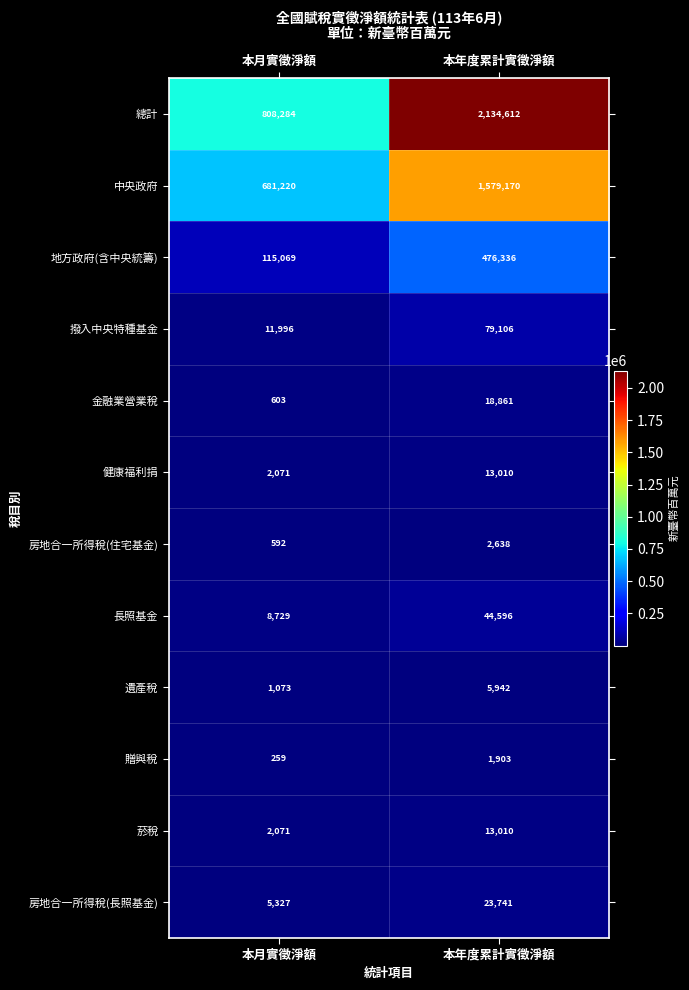

List the labels in order of 房地合一所得稅(住宅基金) value, largest first.

本年度累計實徵淨額, 本月實徵淨額